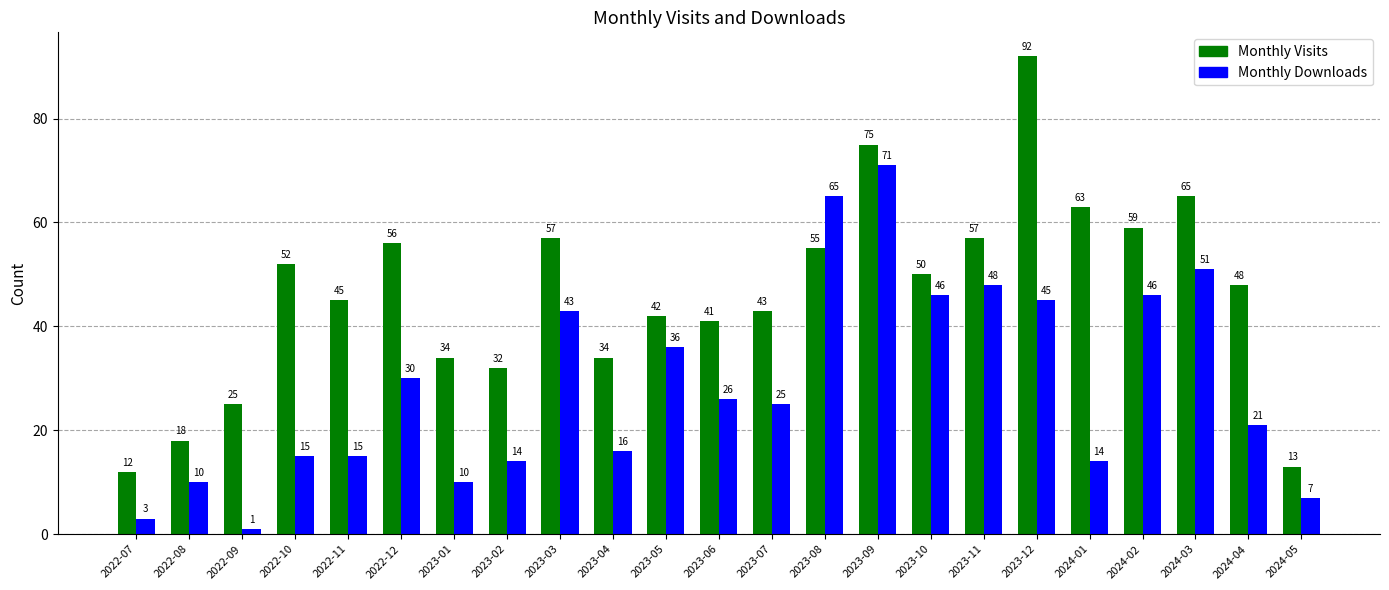

How many distinct data groups are displayed?

2